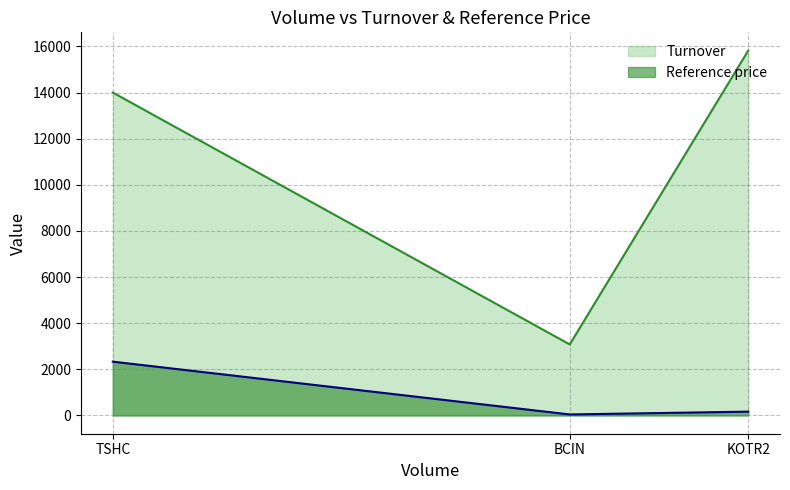

What is the smallest value displayed?

44.0